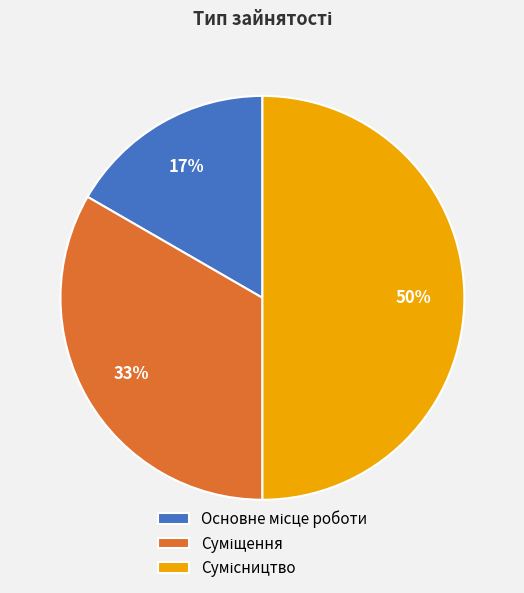

To the nearest percent, what is the difference between the largest and smallest slice percentages?

33%